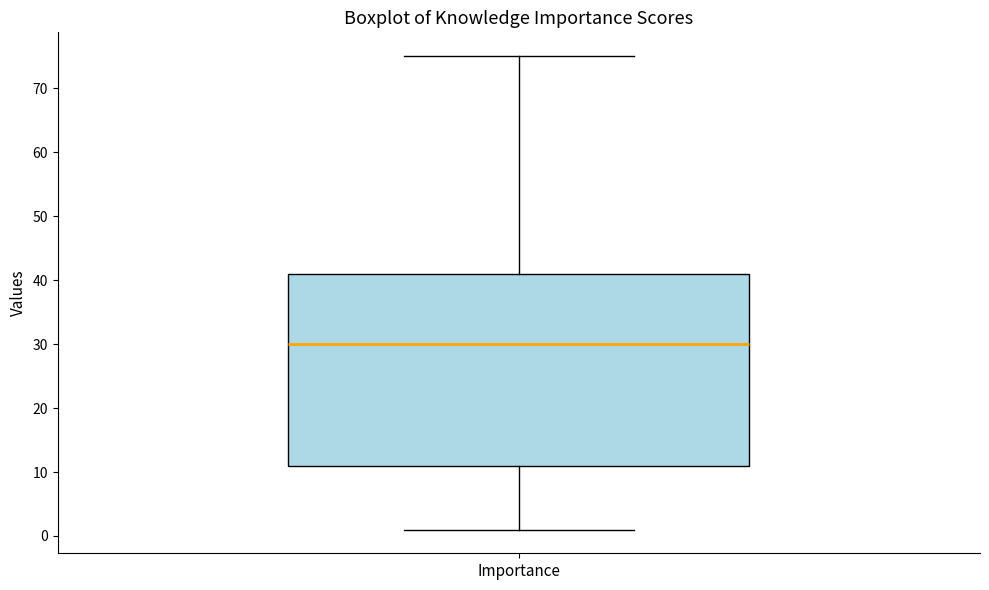

Where does the upper whisker of the box for Importance end on the y-axis? The values are not printed on the chart, so give them approximately, as read against the axis.

75